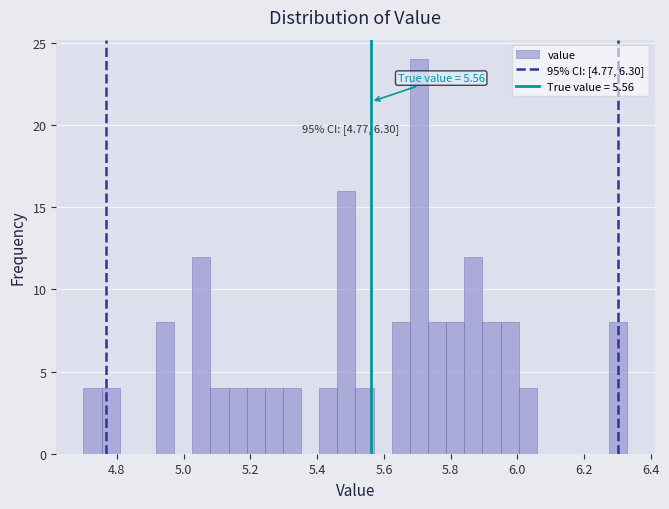

Around what value on the x-axis is the tallest bar? Give the approximate position of its centre, as read against the axis.

5.70